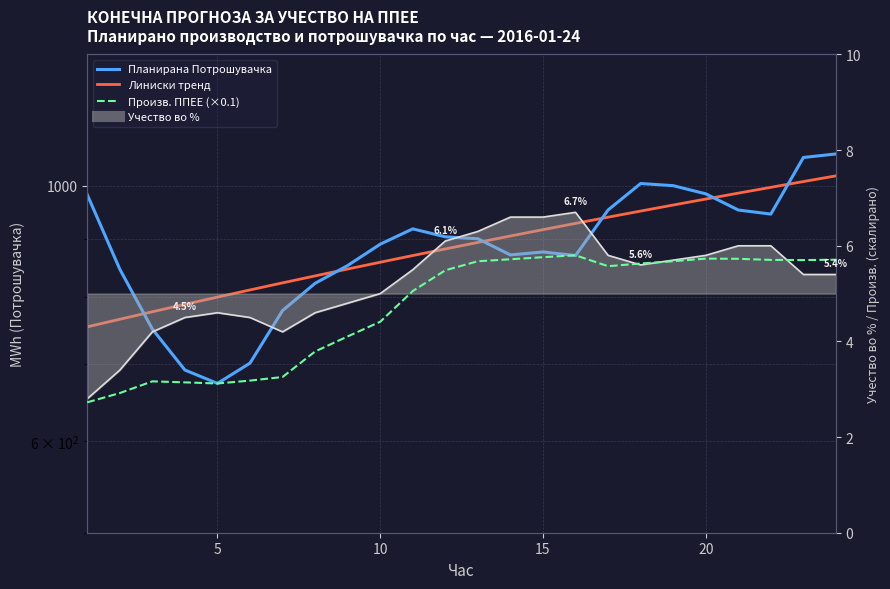

What is the greatest value displayed?

1065.7